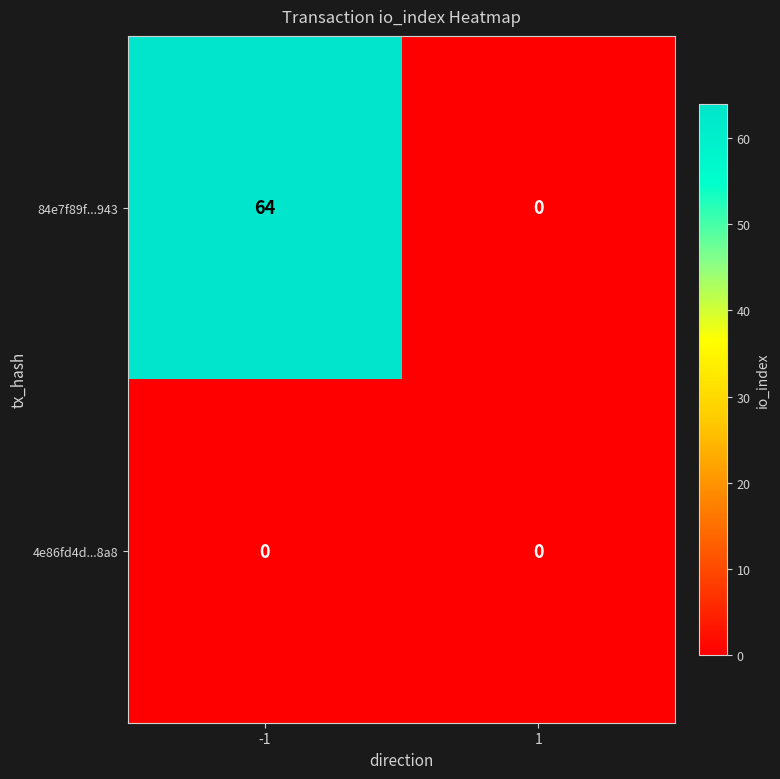

At which category is the sum across all series the highest?

-1